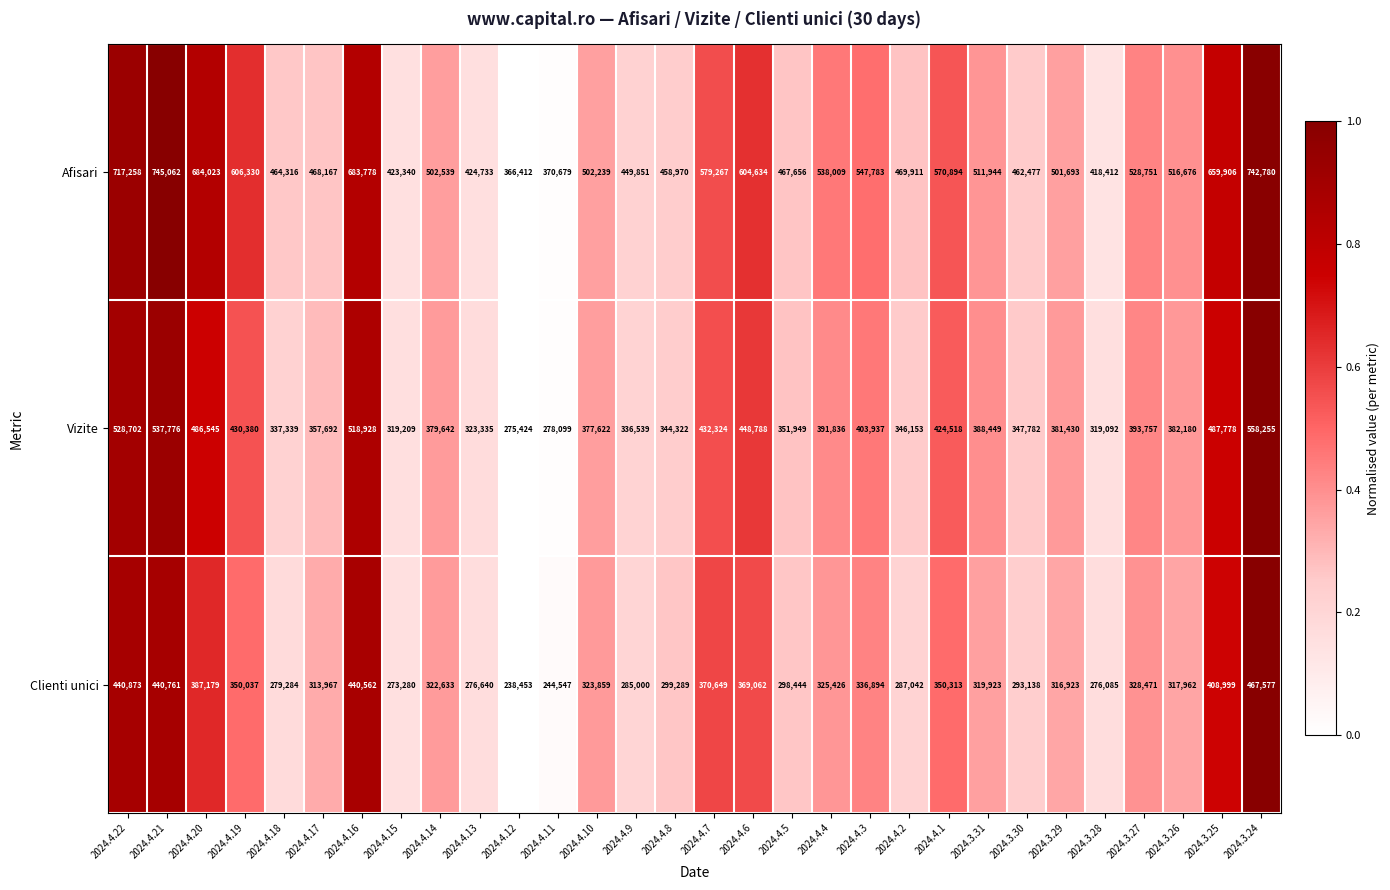

Count the number of categories in the chart.

30